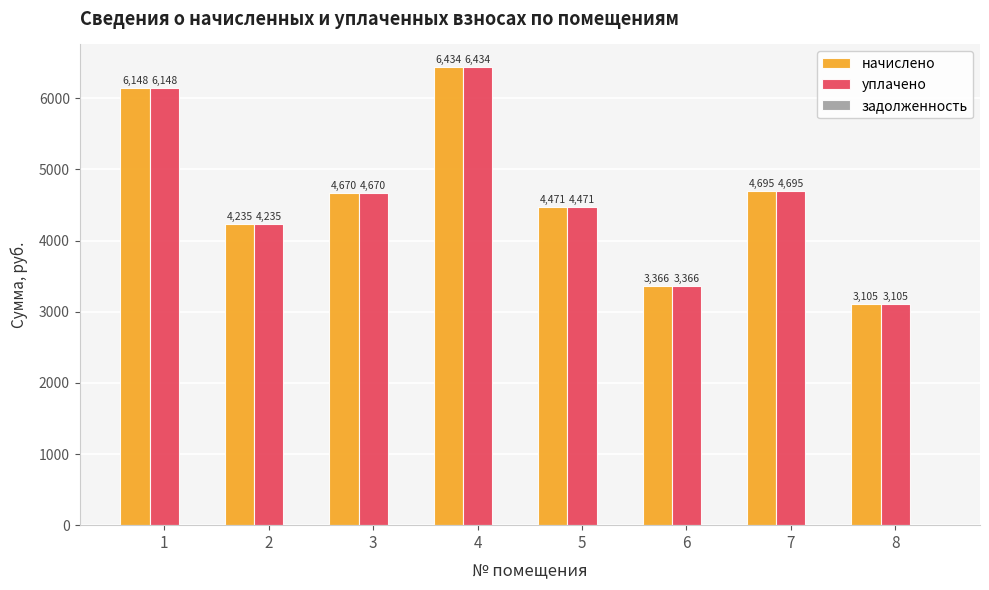

At which category does the chart reach its peak across all series?

4